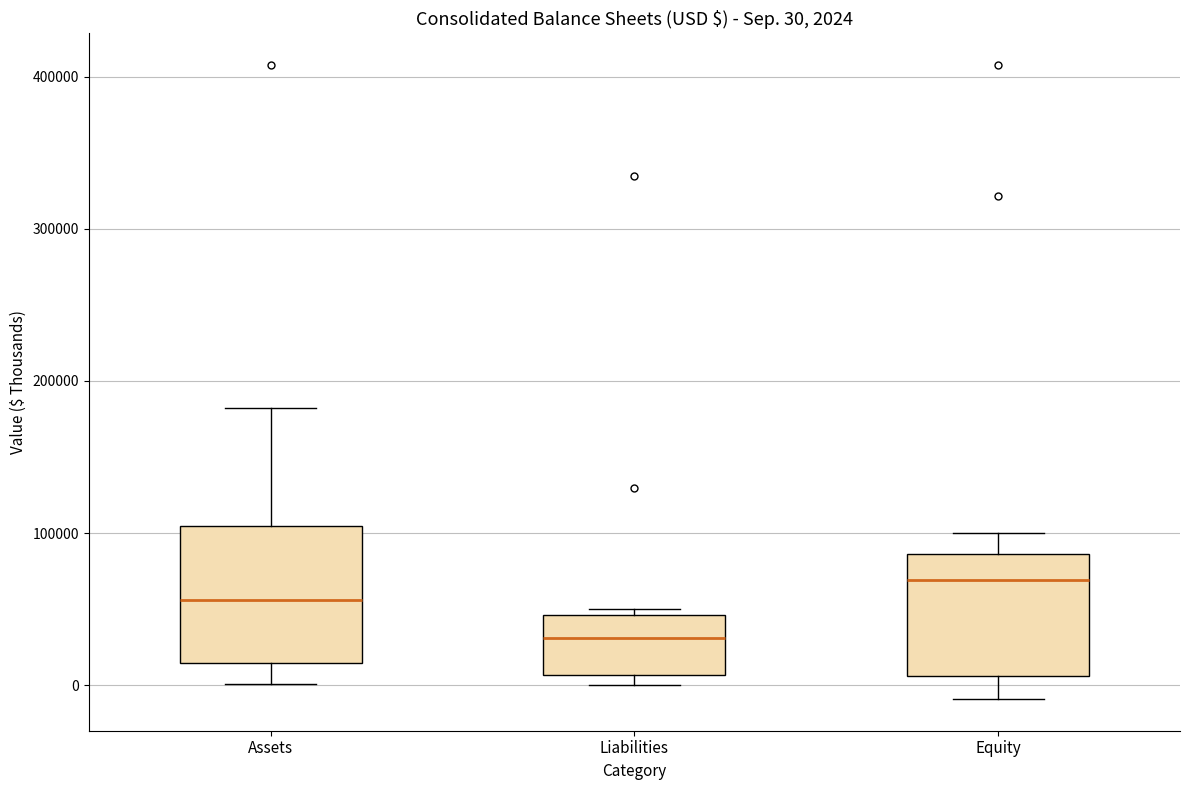

Which box has the highest median line?

Equity